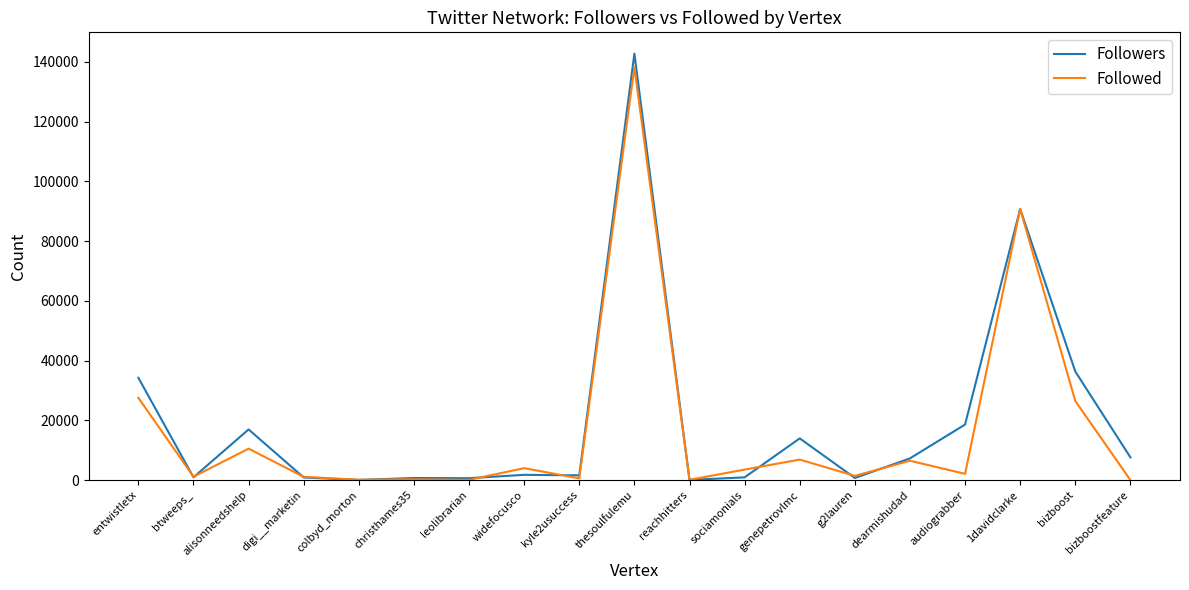

Which series ends up on top after the final intersection of Followers and Followed?

Followers